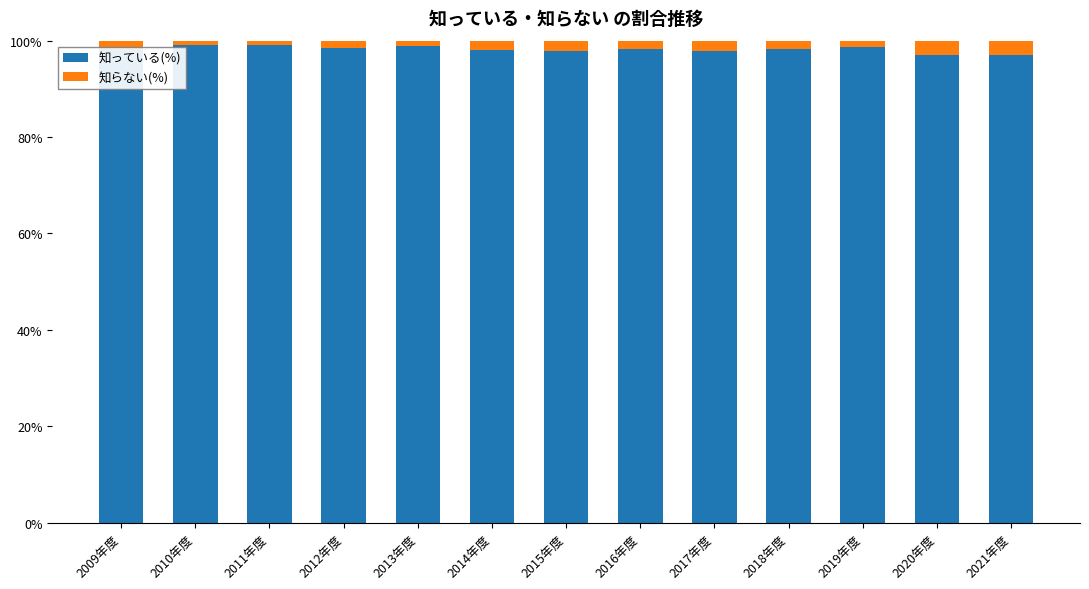

How many categories are shown in the chart?

13